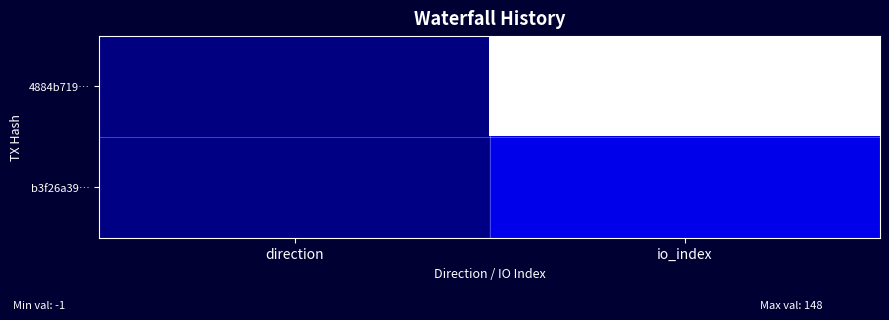

Which has a higher value, io_index or direction?

io_index